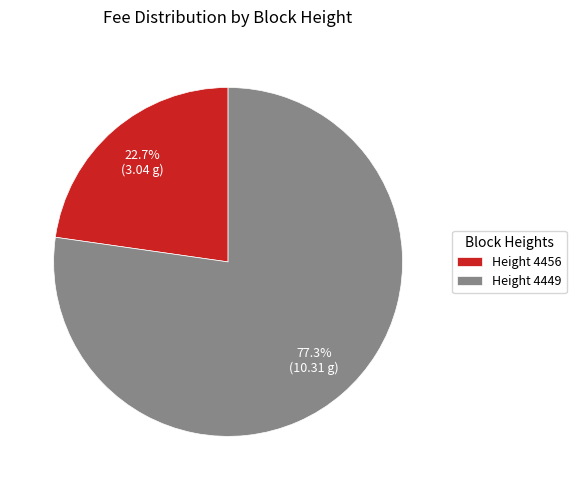

Is there a majority slice in this chart?

Yes